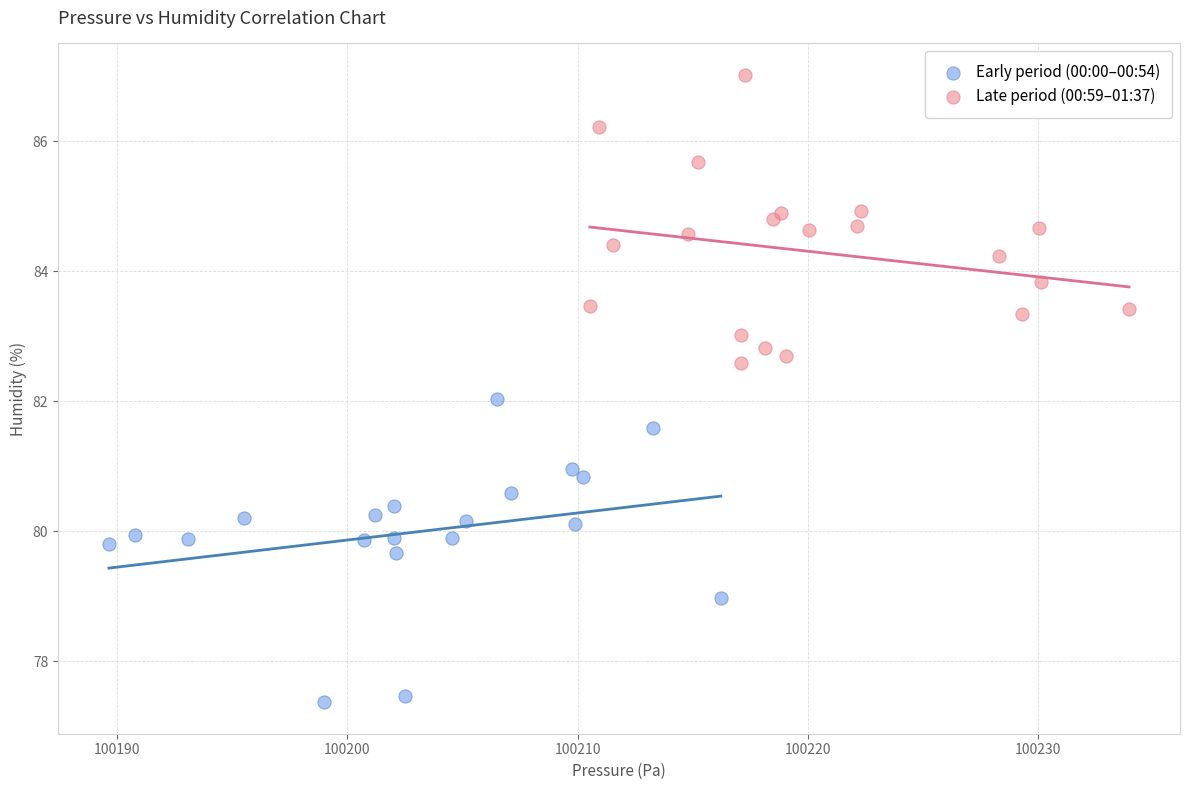

What are all the series names shown in the legend?

Early period (00:00–00:54), Late period (00:59–01:37)